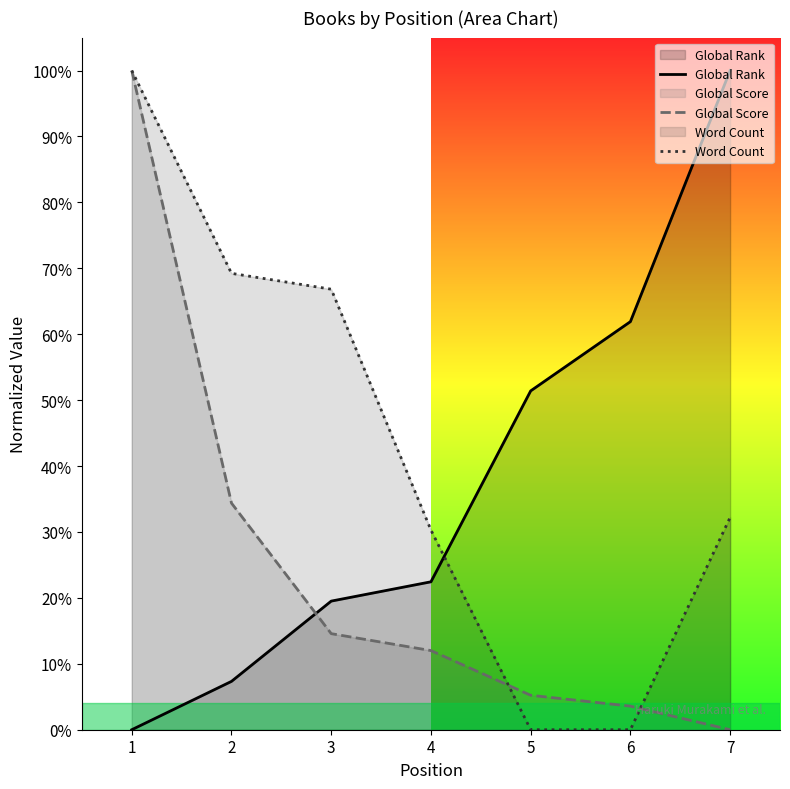

What is the sum of the Word Count values at 5 and 3?

0.7